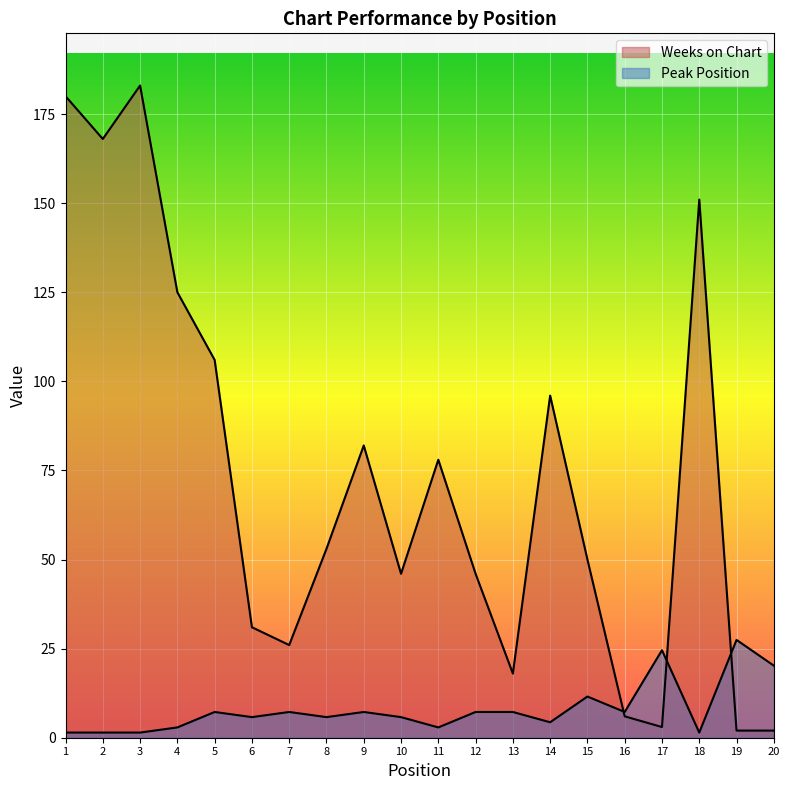

The value of Peak Position at 19 is 27.4. True or false?

True